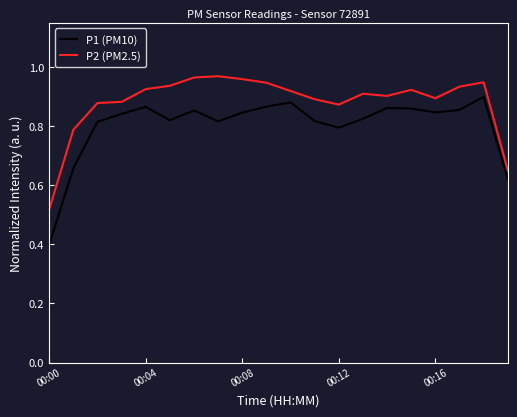

True or false: P1 (PM10) and P2 (PM2.5) intersect in this chart.

False